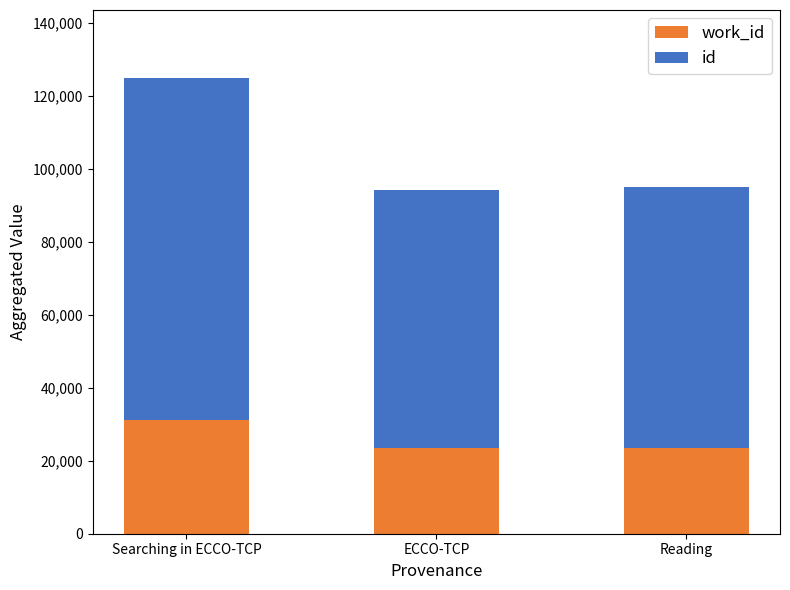

At which category is the sum across all series the highest?

Searching in ECCO-TCP